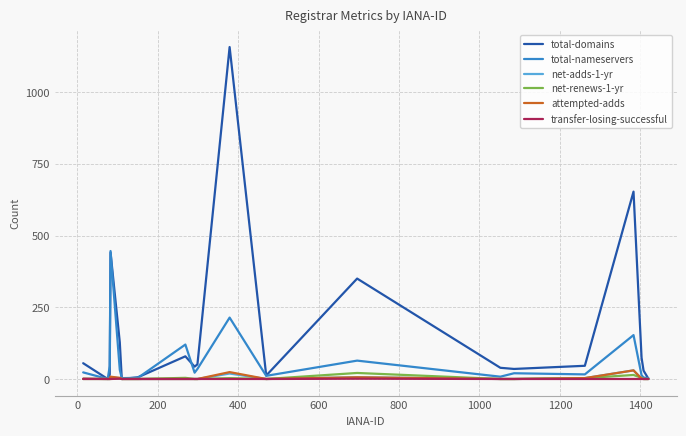

Which series has the widest spread of values?

total-domains